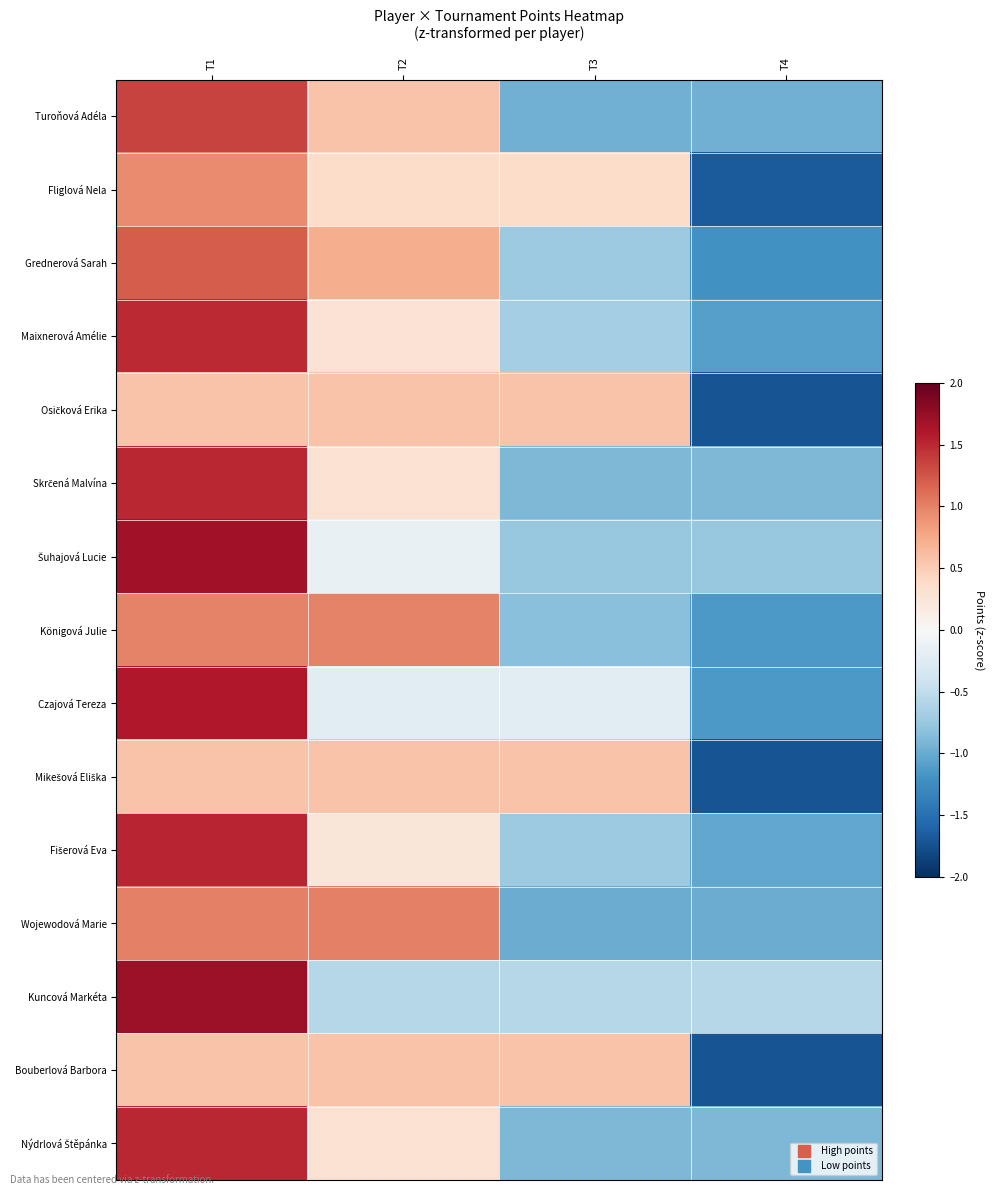

What is the total value across all series at T4?

-17.6